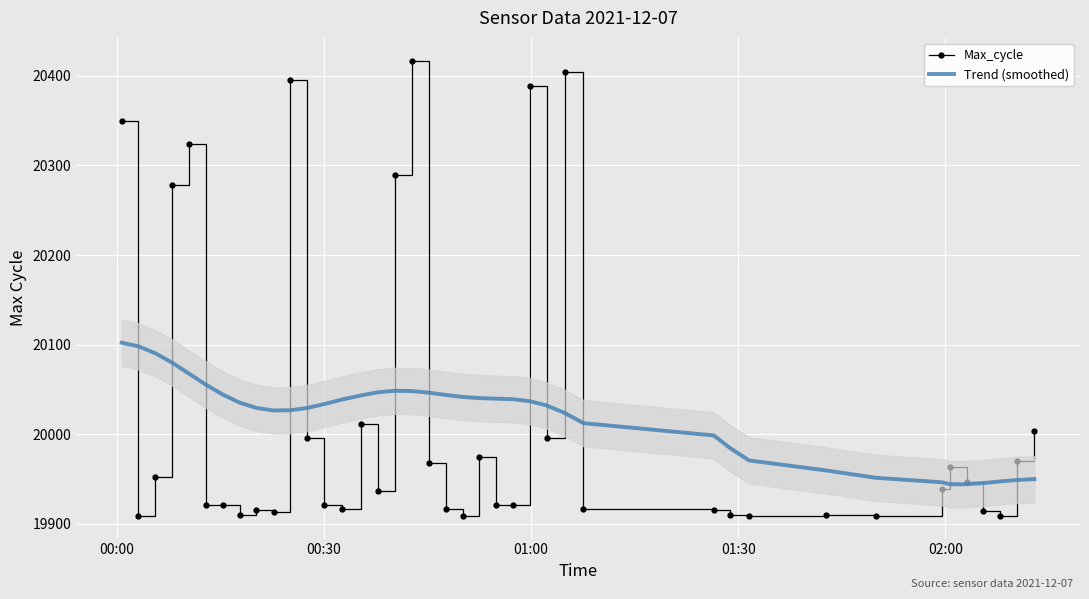

What is the average value of the Max_cycle series?

20019.8